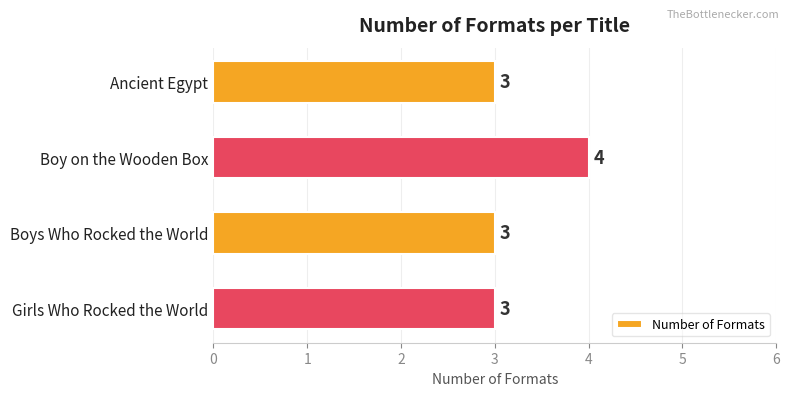

The value at Boy on the Wooden Box is 4. True or false?

True